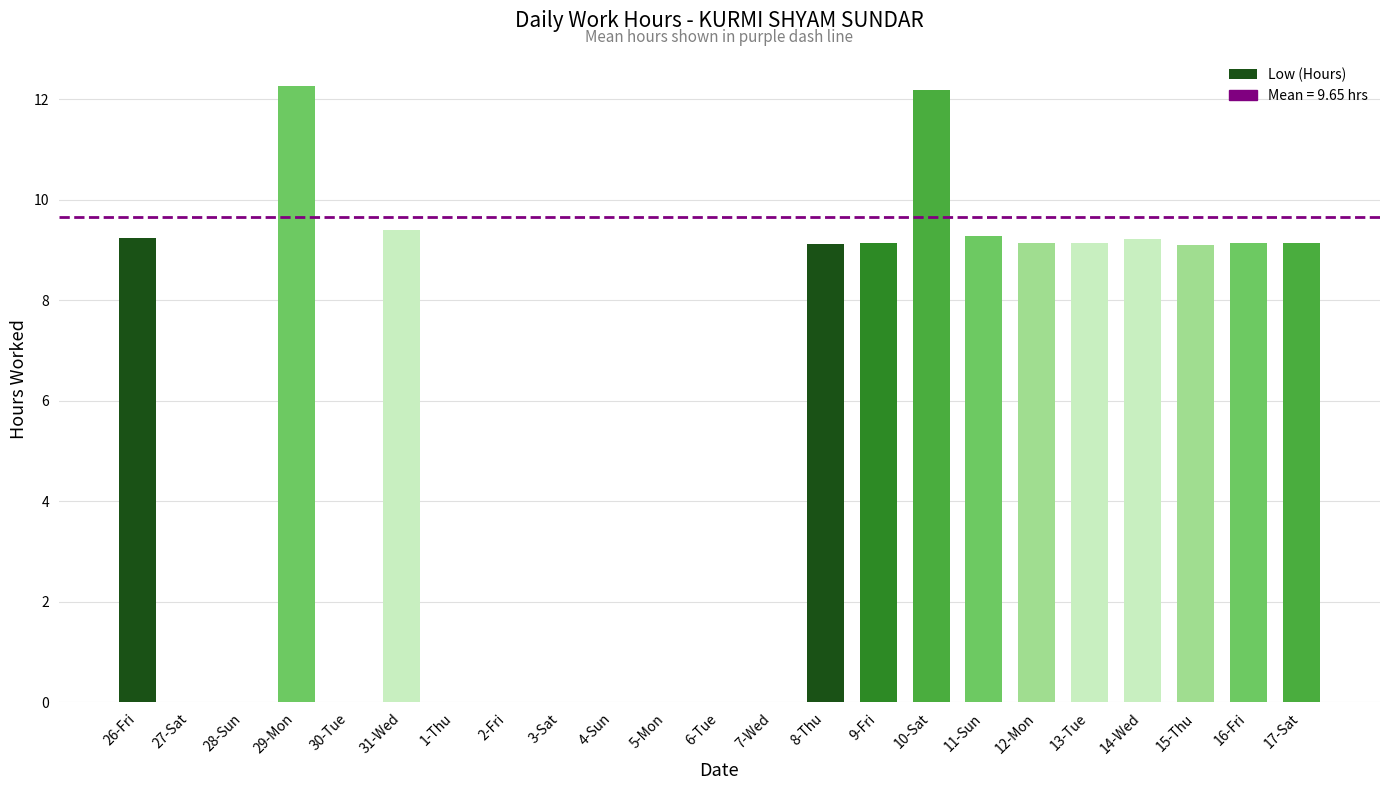

Where does the data first go above 9?

26-Fri